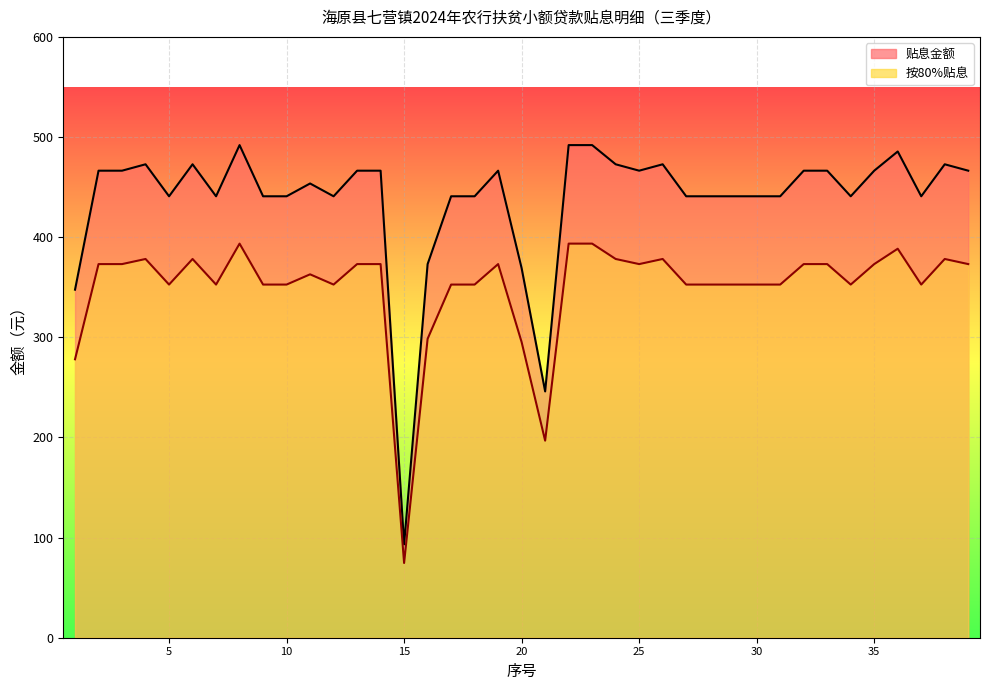

What is the value of the 贴息金额 point at the 12th from the left?

440.8